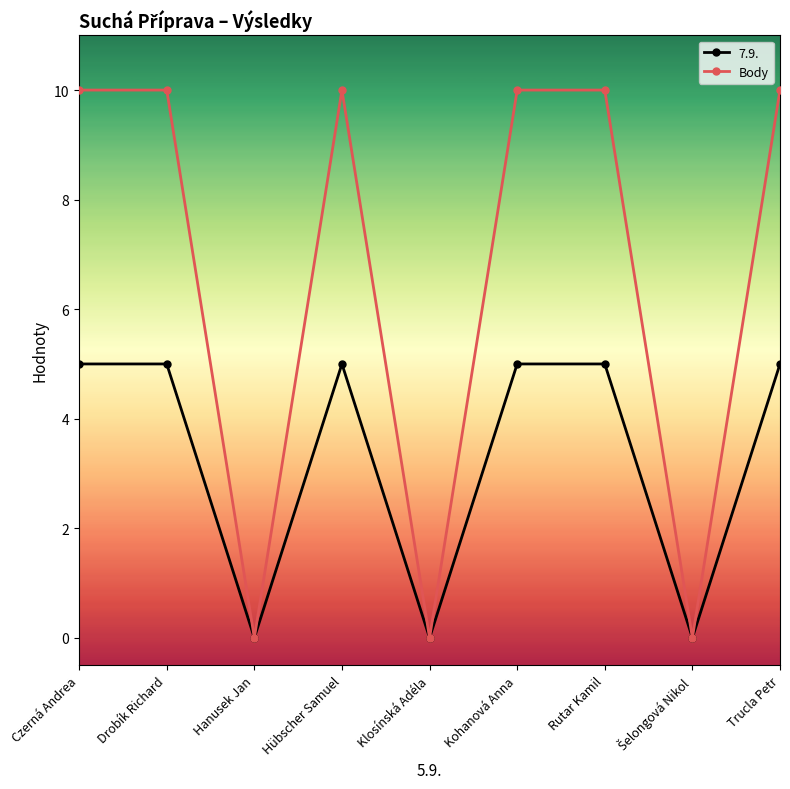

At which category does 7.9. reach its first local valley?

Hanusek Jan